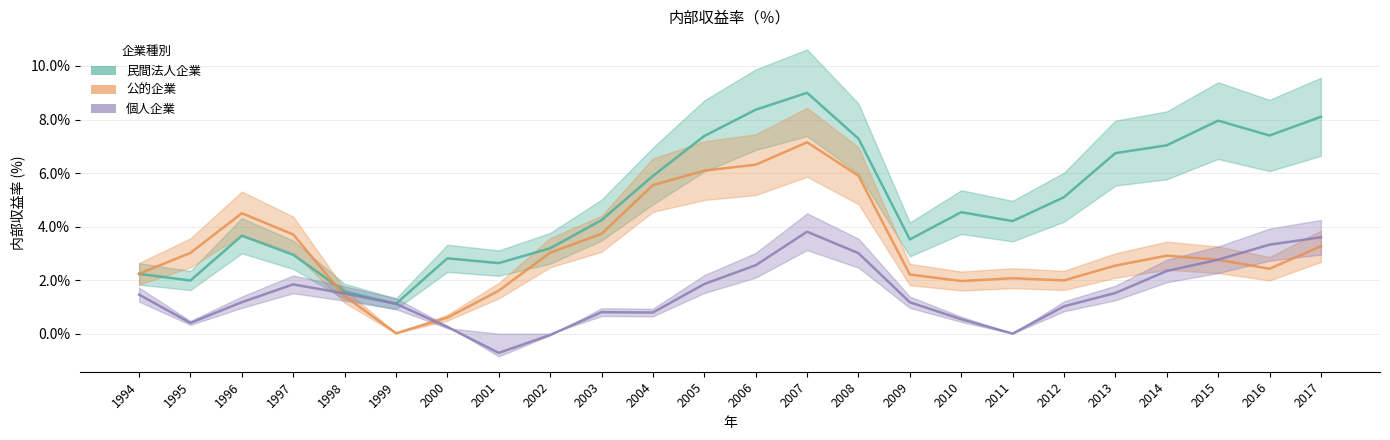

At which label does 個人企業 first exceed 0?

1994